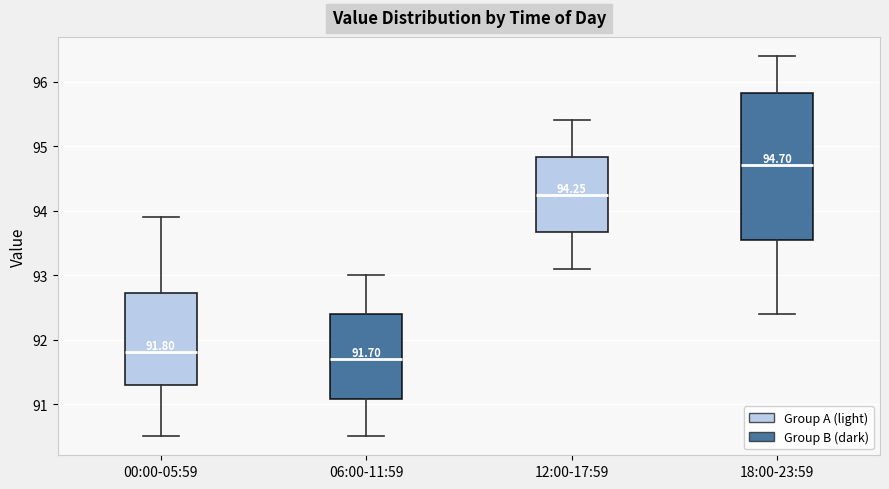

Comparing the boxes themselves (not the whiskers), which one is the tallest?

18:00-23:59